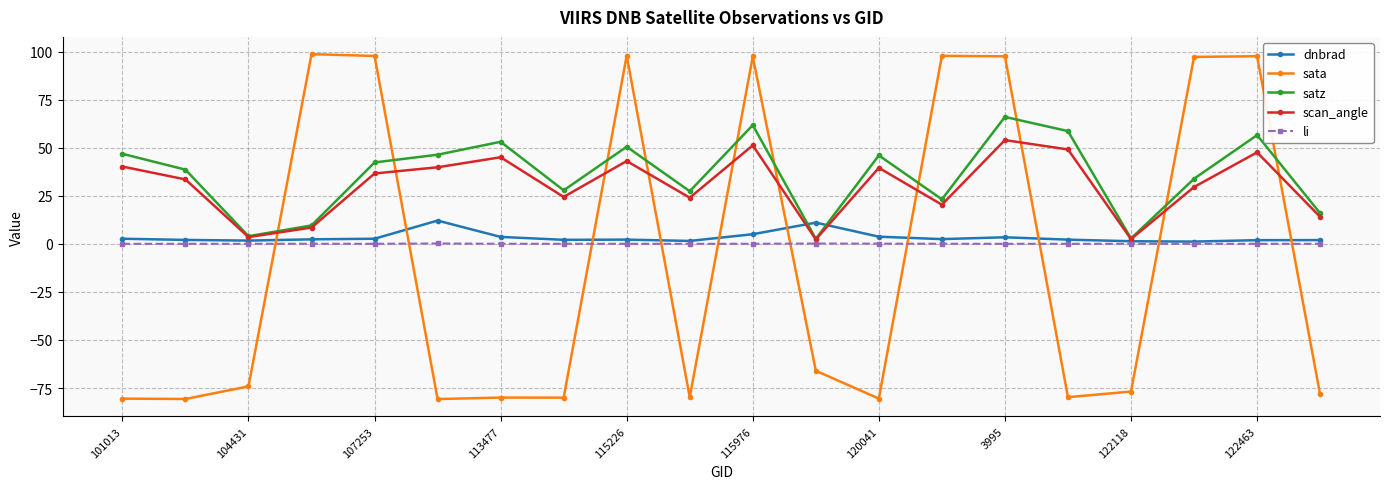

What is the value of the sata point at the 11th from the left?

97.4